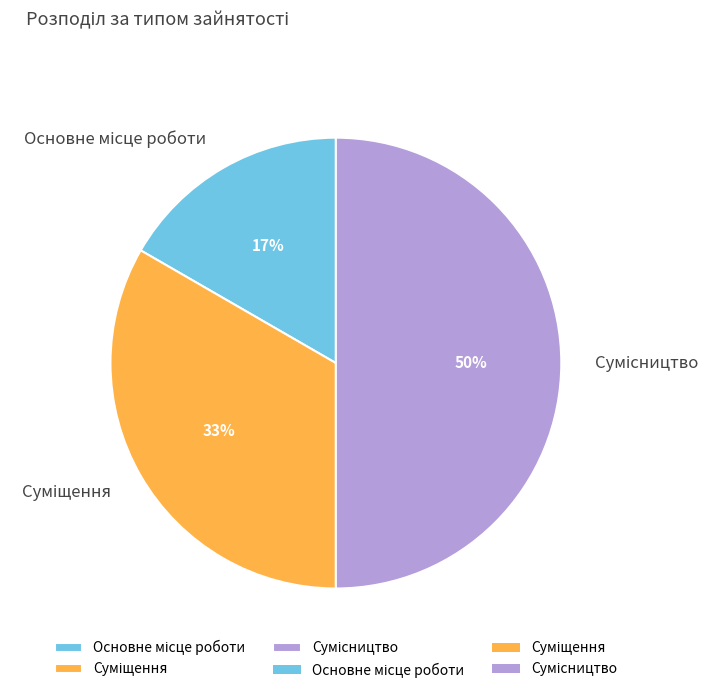

To the nearest percent, what is the difference between the largest and smallest slice percentages?

33%